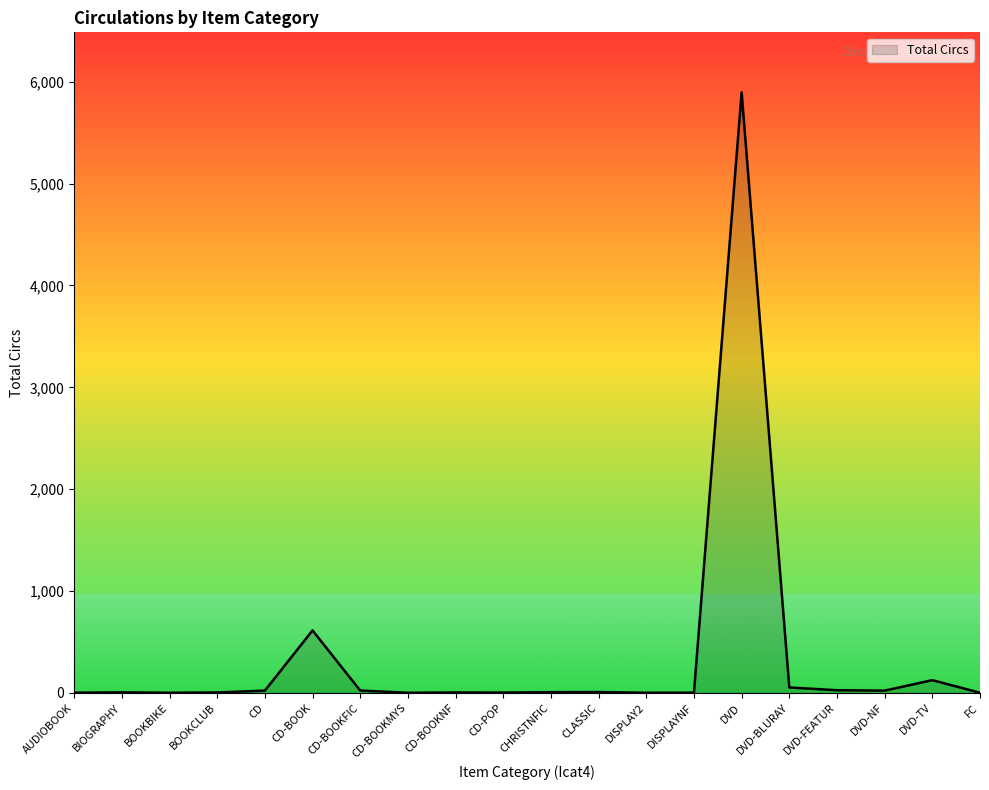

At which label is the value closest to 2948?

CD-BOOK